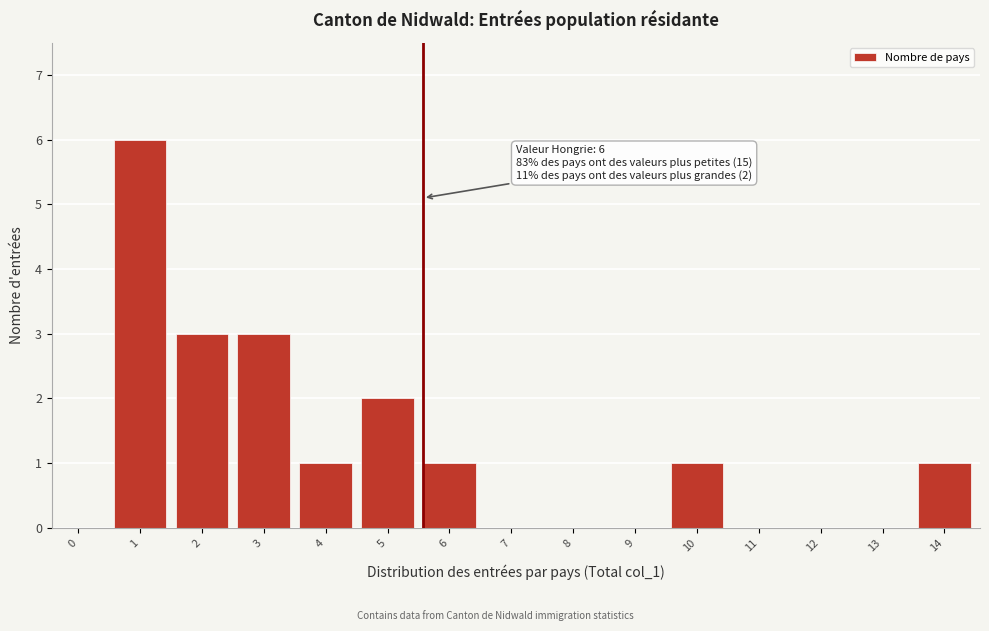

Reading left to right, transcribe all the data shown in this chart.

0=0	1=6	2=3	3=3	4=1	5=2	6=1	7=0	8=0	9=0	10=1	11=0	12=0	13=0	14=1